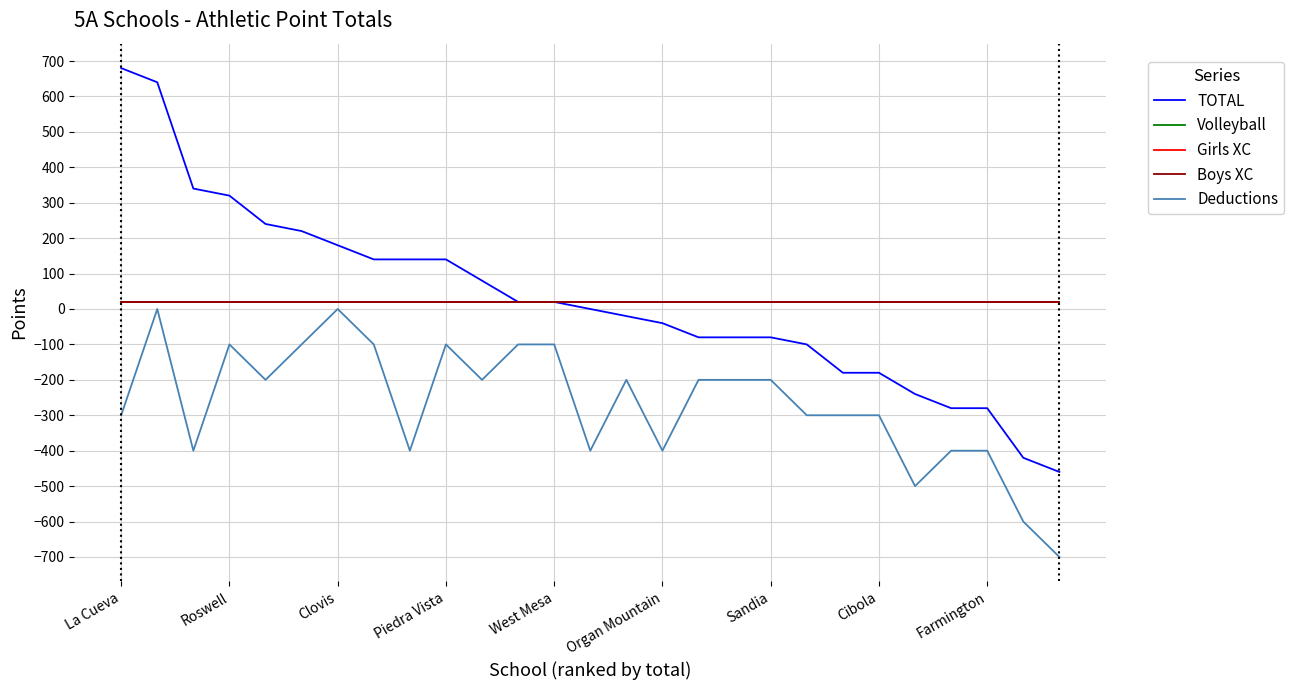

Does the chart display data point markers on the line(s)?

No